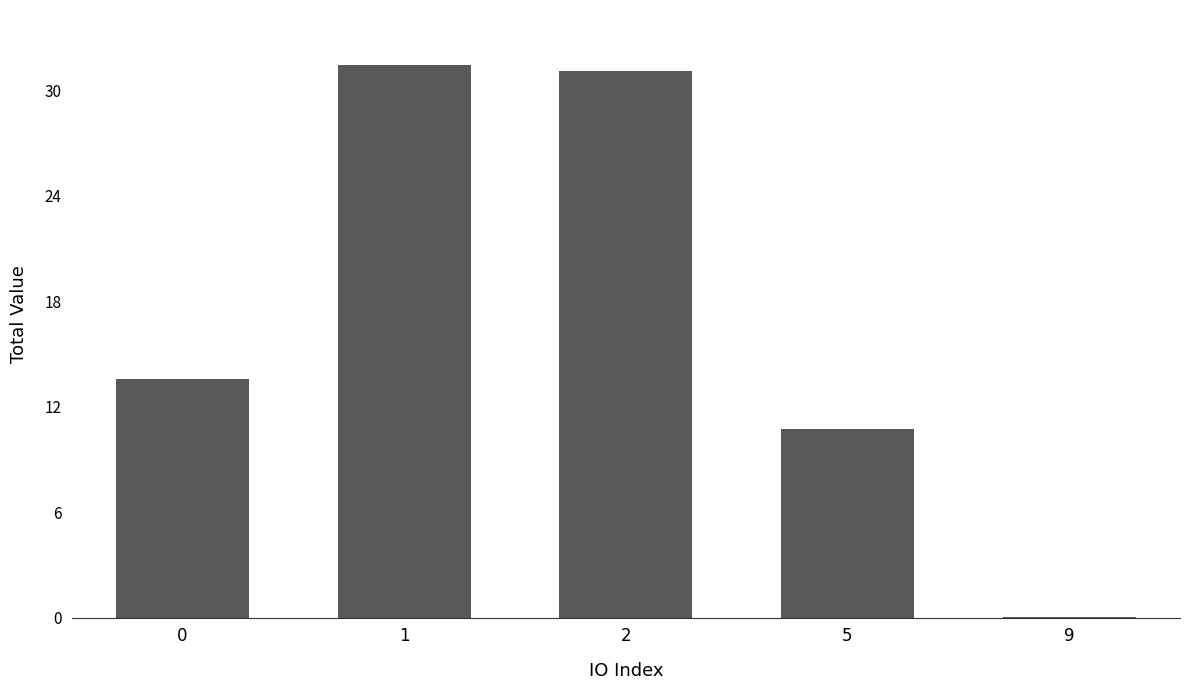

Are the bars horizontal?

No